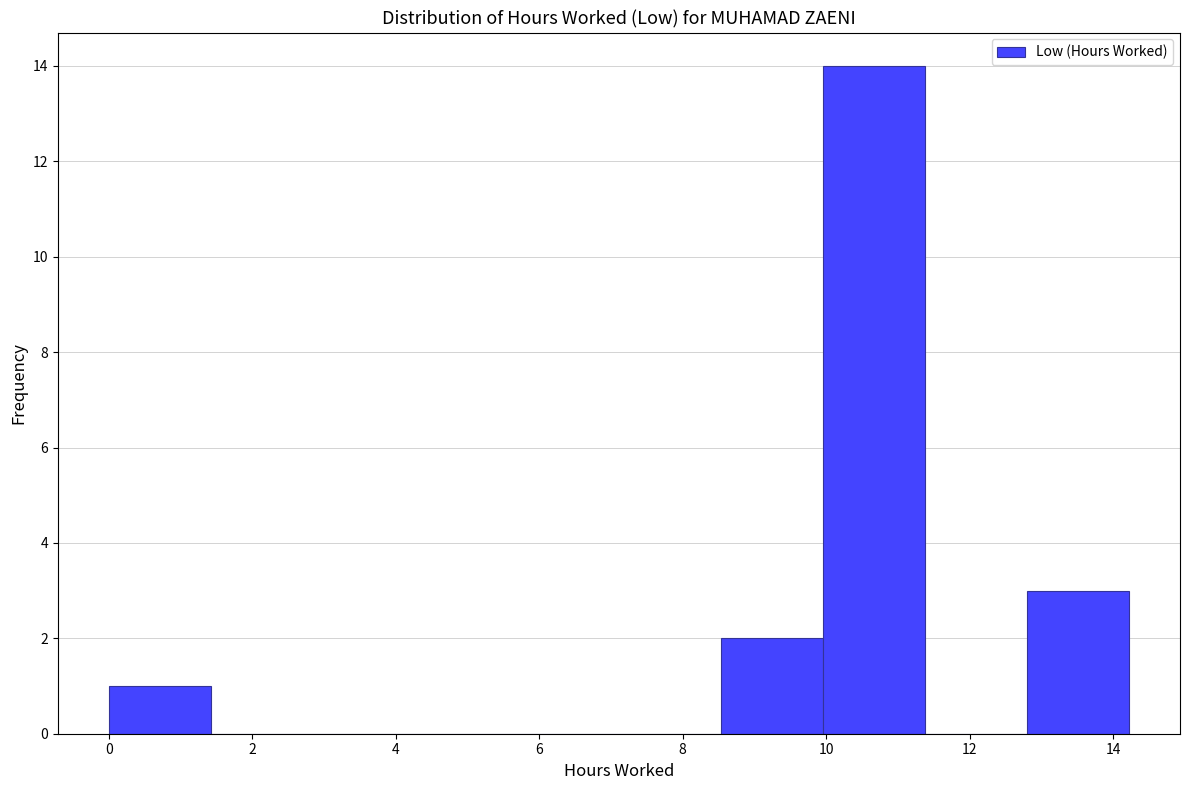

Over which range of the x-axis is the bar tallest?

10.0 to 11.4